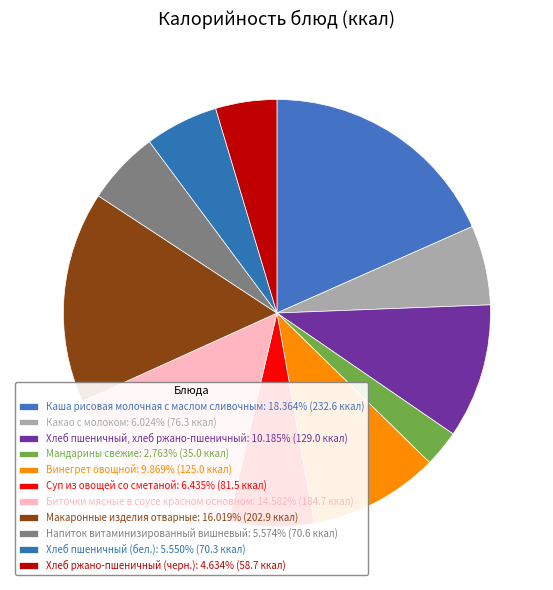

Is it true that Винегрет овощной is 20% of the pie?

False